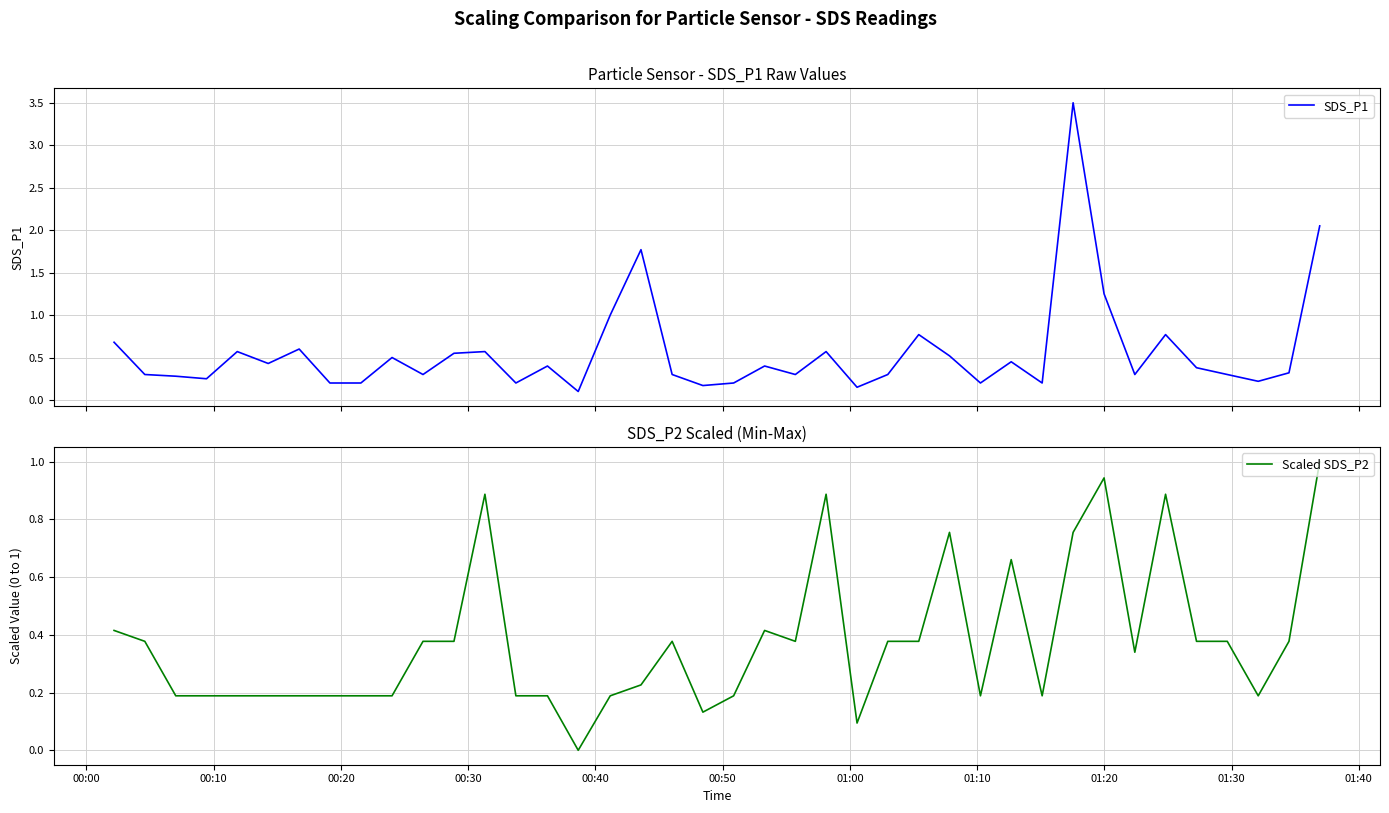

What is the maximum value for SDS_P1?

3.5